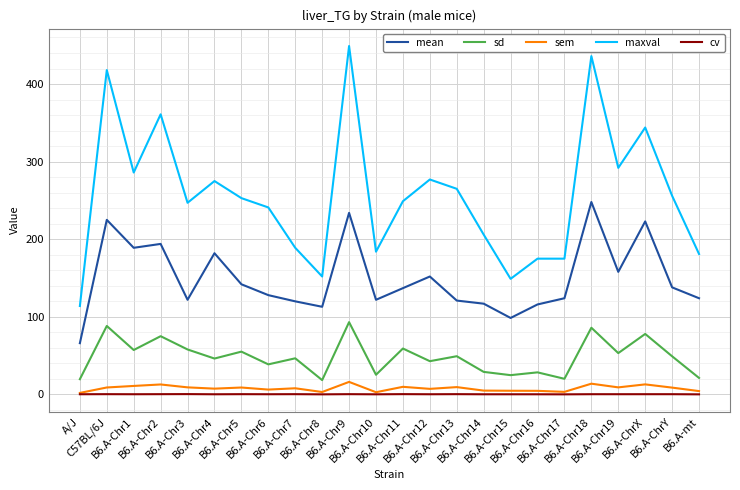

Which series has the largest range (max minus min)?

maxval